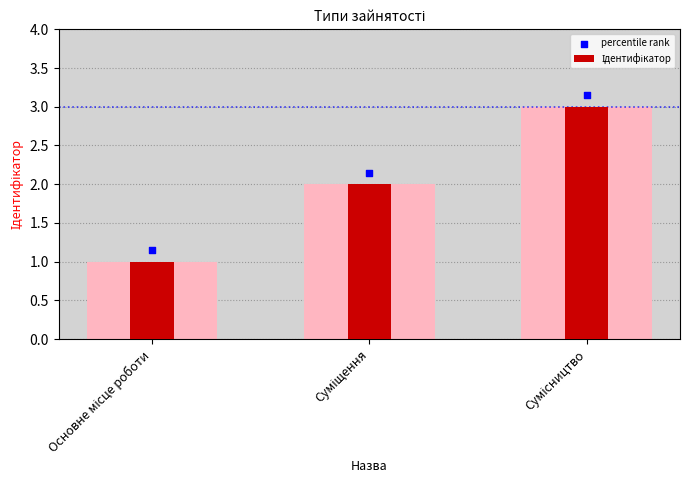

Which series has the largest total across all categories?

percentile rank